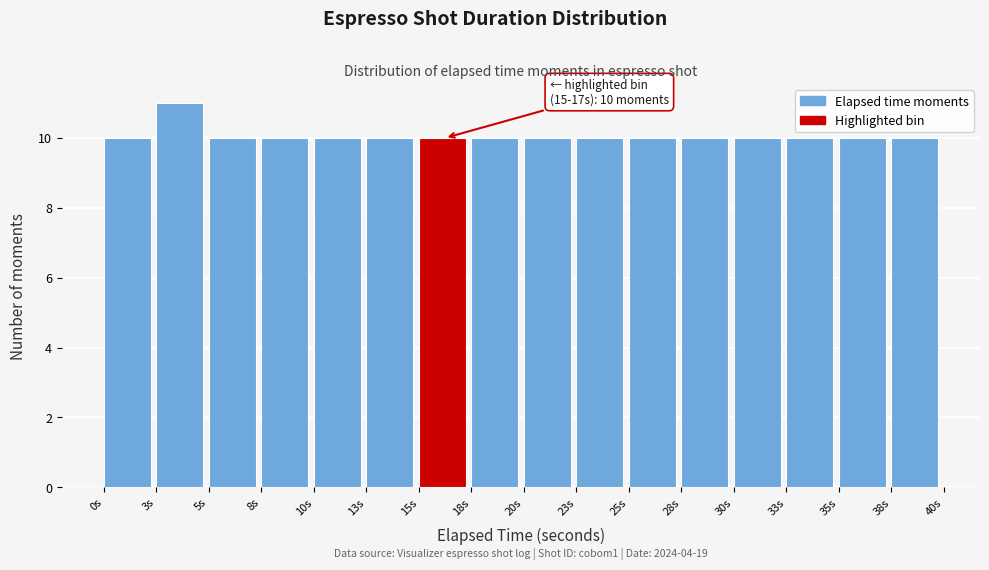

Reading left to right, list all the values displayed in this chart.

10	11	10	10	10	10	10	10	10	10	10	10	10	10	10	10